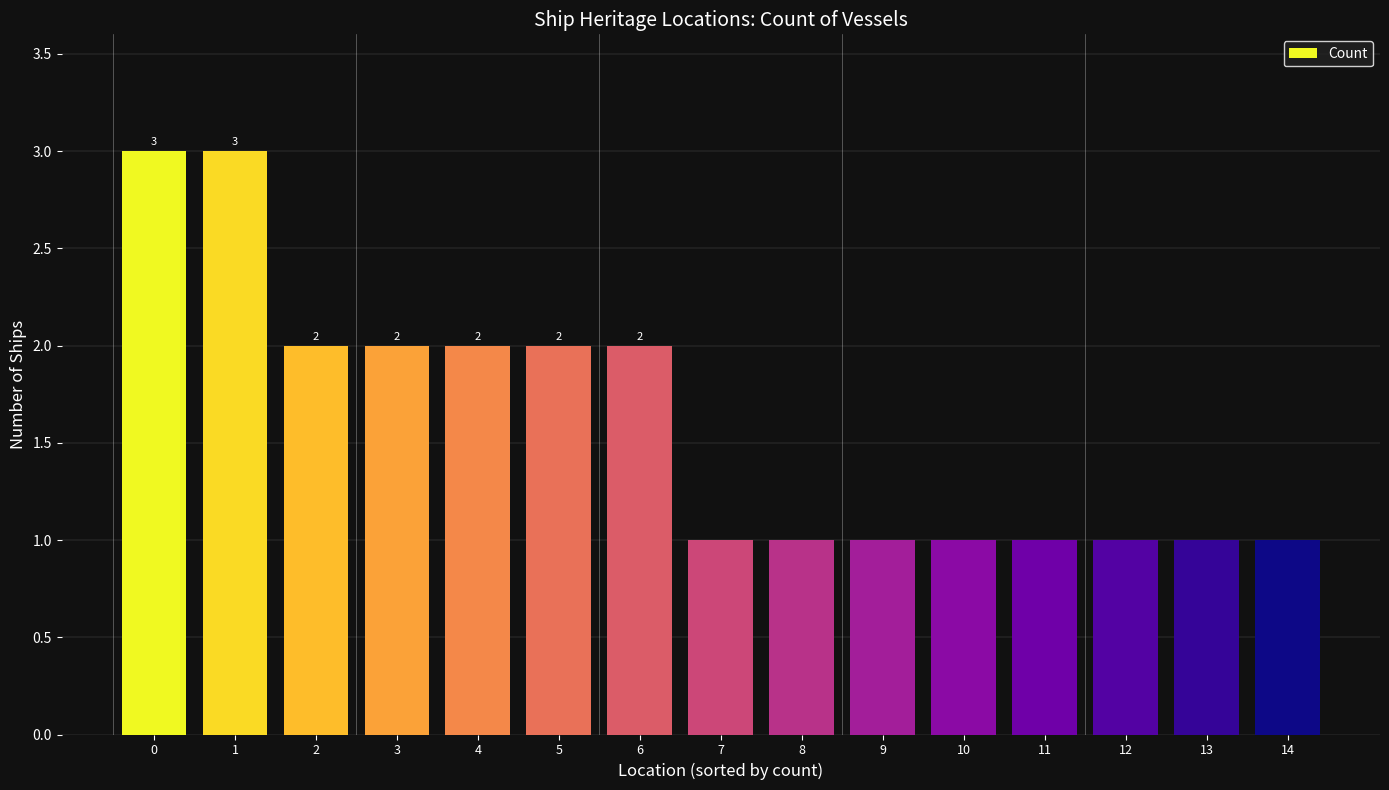

What is the difference between the values at 5 and 7?

1